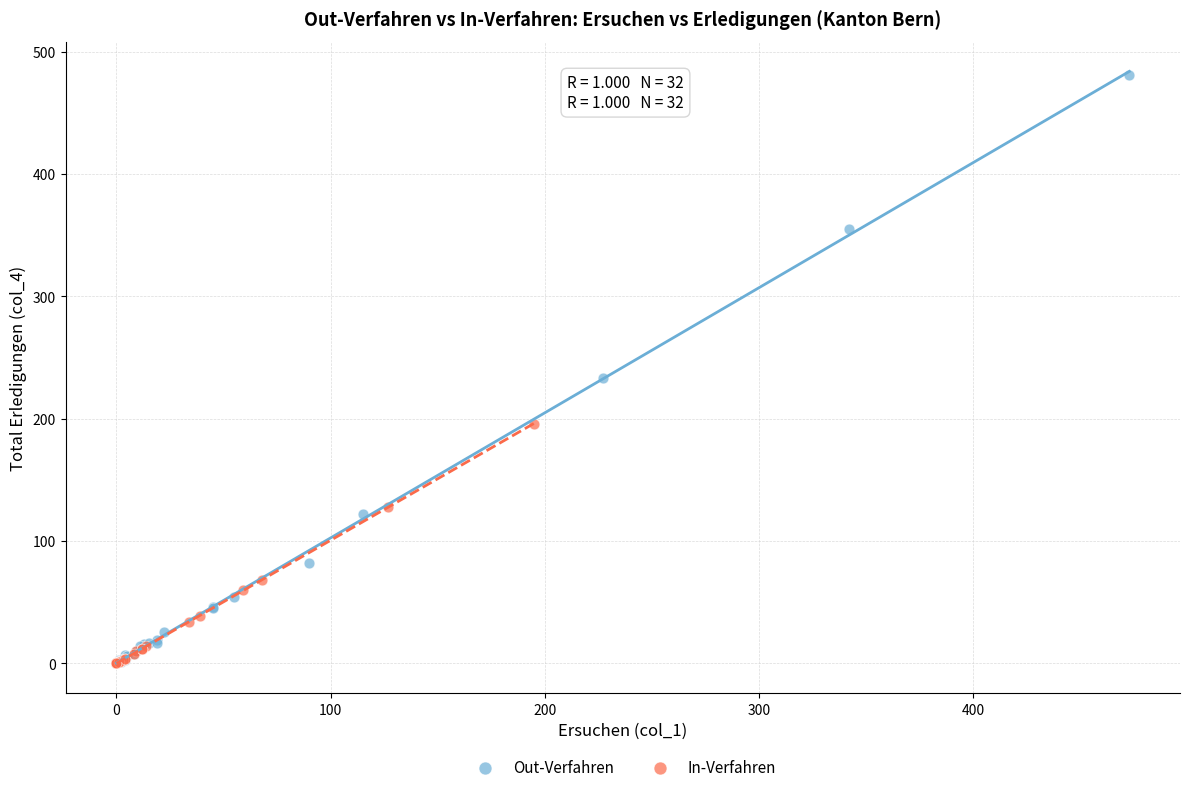

Which series contains the highest Y value?

Out-Verfahren